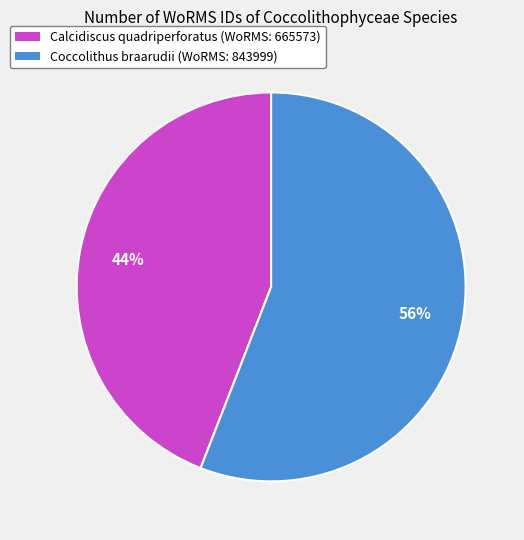

Which category accounts for the majority?

Coccolithus braarudii